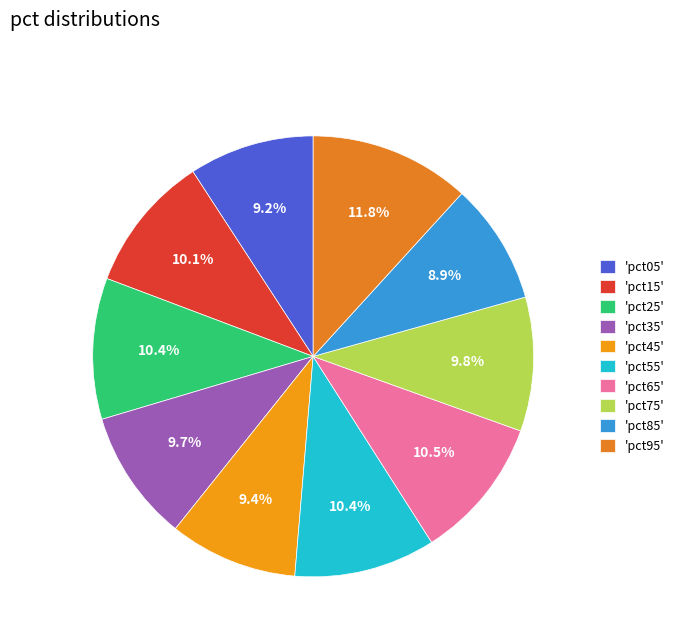

Count the number of slices in the pie.

10